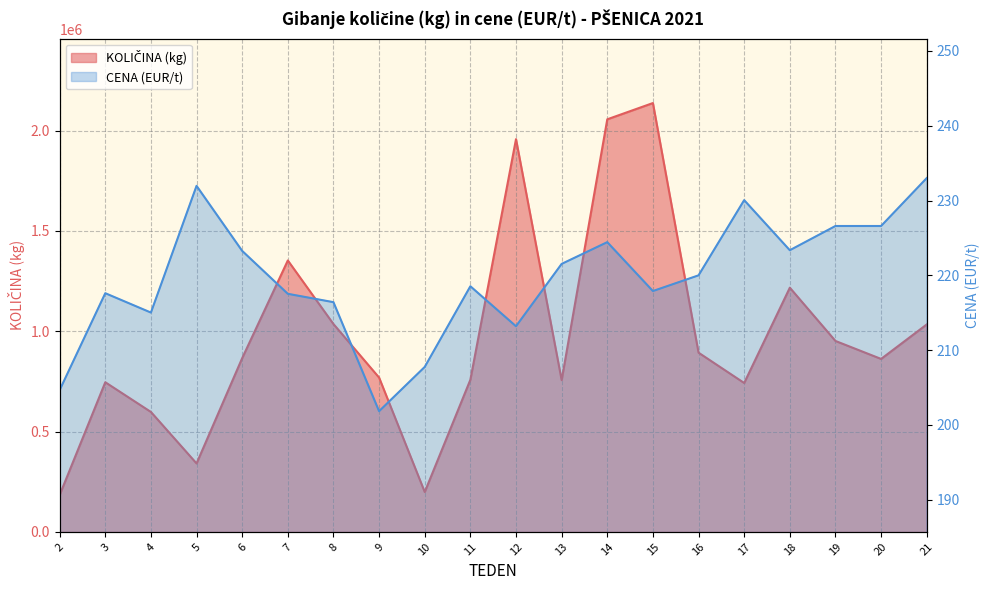

In KOLIČINA (kg), how many points are higher than both neighbors (excluding endpoints)?

5